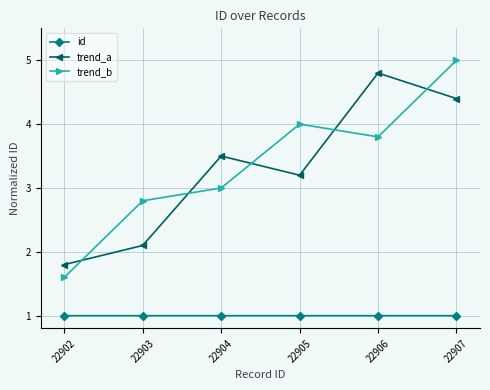

In trend_a, how many points are lower than both neighbors (excluding endpoints)?

1